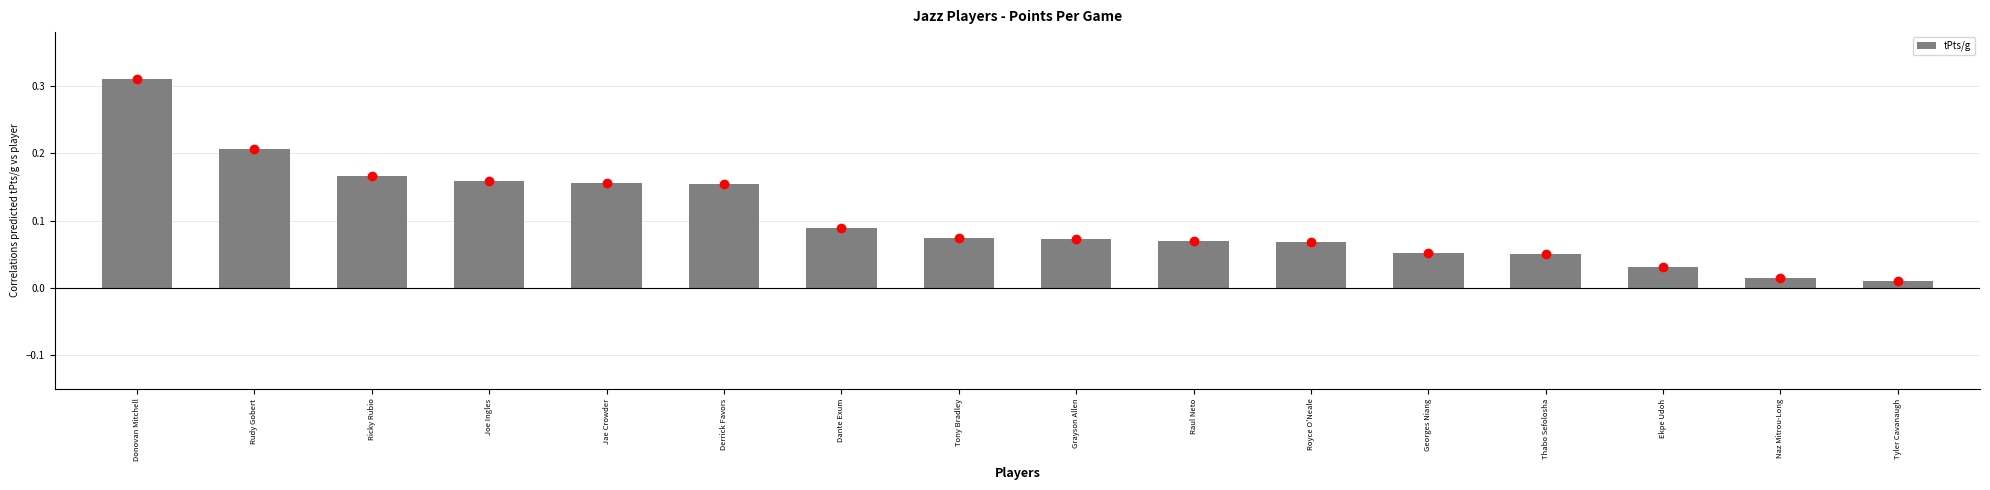

Between Rudy Gobert and Thabo Sefolosha, which is larger?

Rudy Gobert